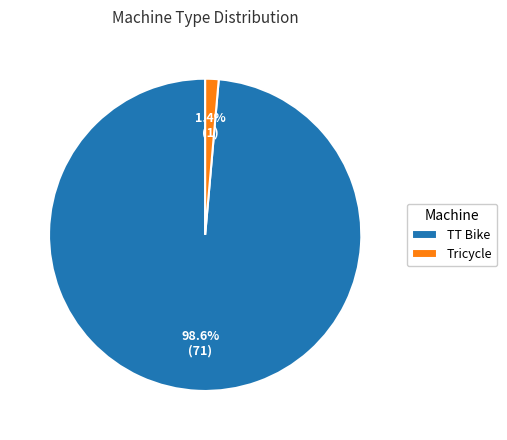

Which has a higher value, TT Bike or Tricycle?

TT Bike